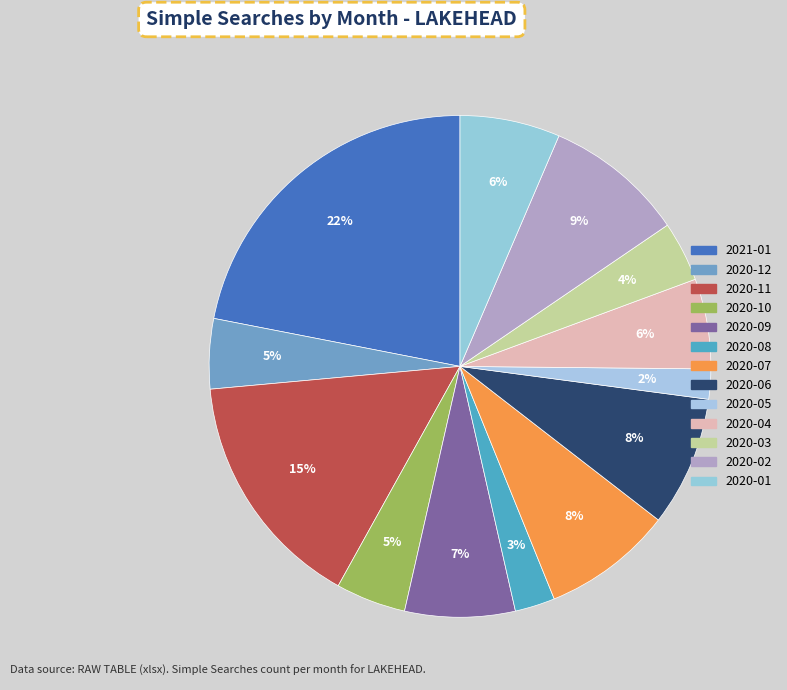

What percentage is the 2021-01 slice, to the nearest percent?

22%